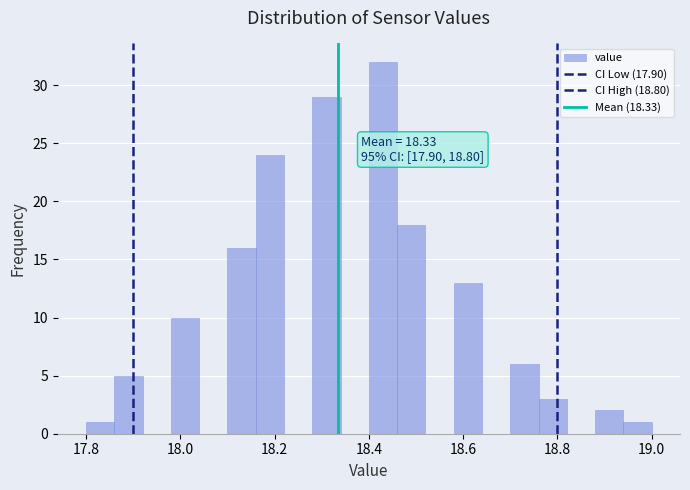

Read against the x-axis, roughly where is the centre of the tallest bar?

18.44